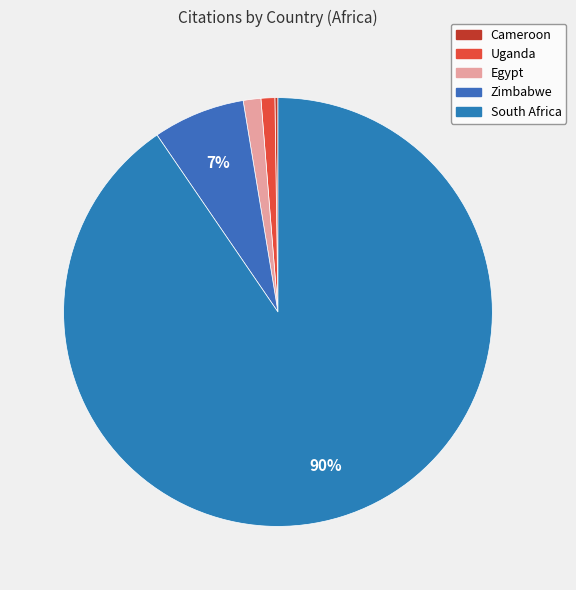

How much of the chart is everything except South Africa?

9.5%